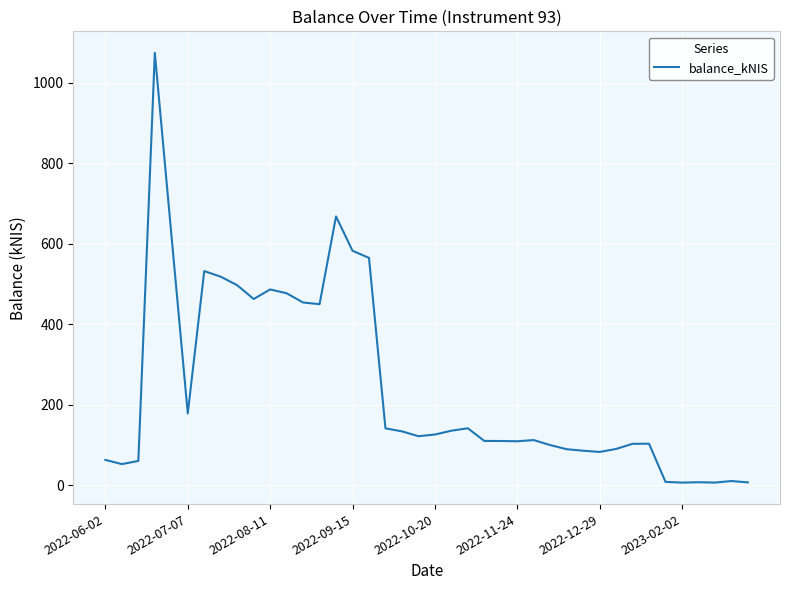

How many points are higher than both their immediate neighbors (excluding endpoints)?

9